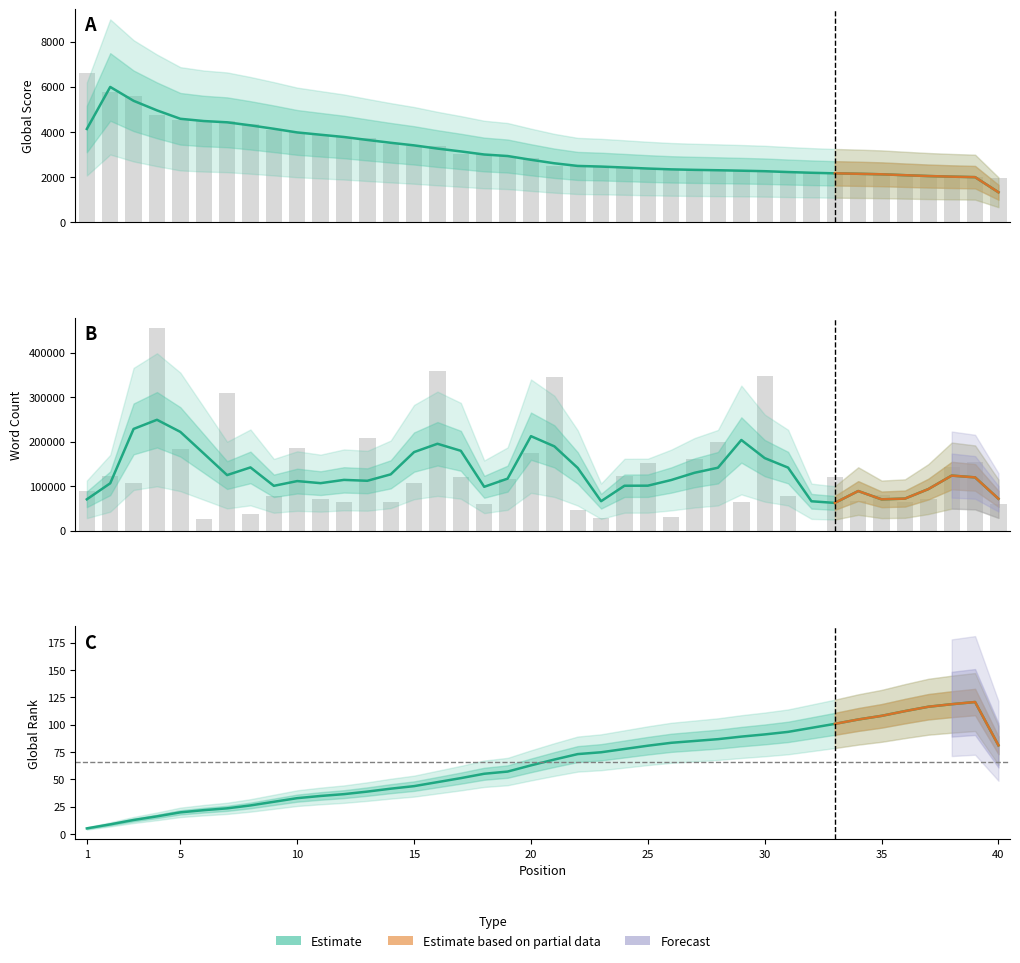

What is the sum of the Global Score values at 15 and 14?

6837.0